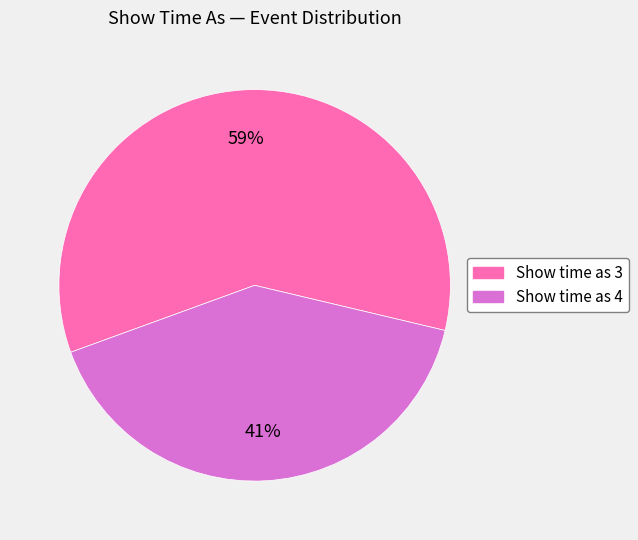

Is the sum of Show time as 4 and Show time as 3 greater than half?

Yes